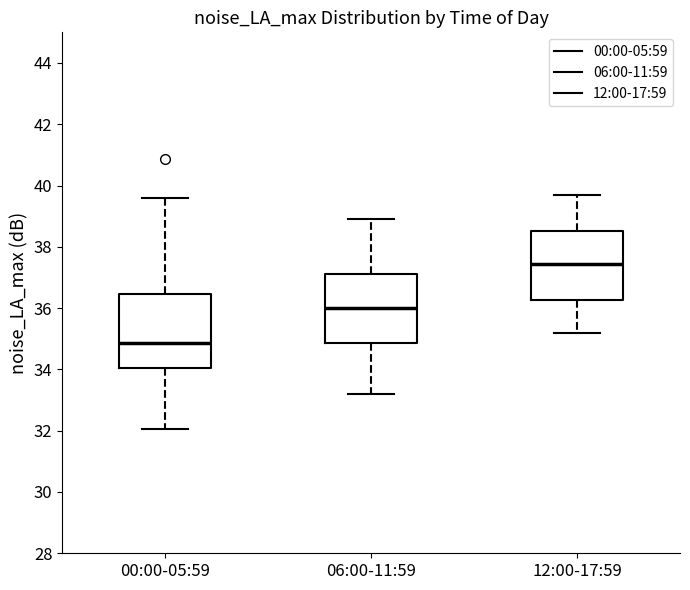

Where is the upper edge of the box for 00:00-05:59 on the y-axis? The values are not printed on the chart, so give them approximately, as read against the axis.

36.4